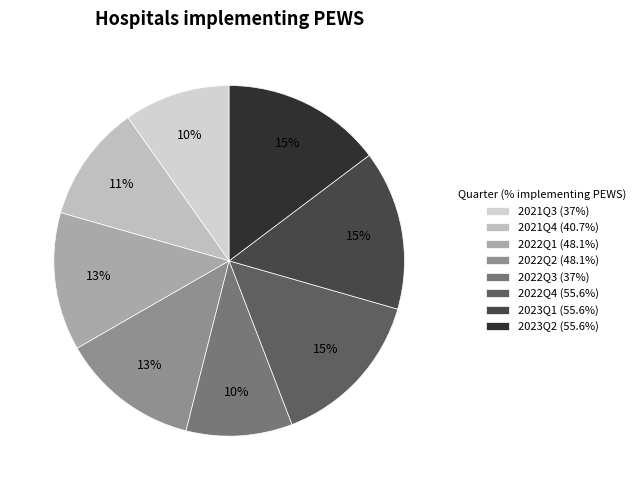

How many segments does this pie chart have?

8